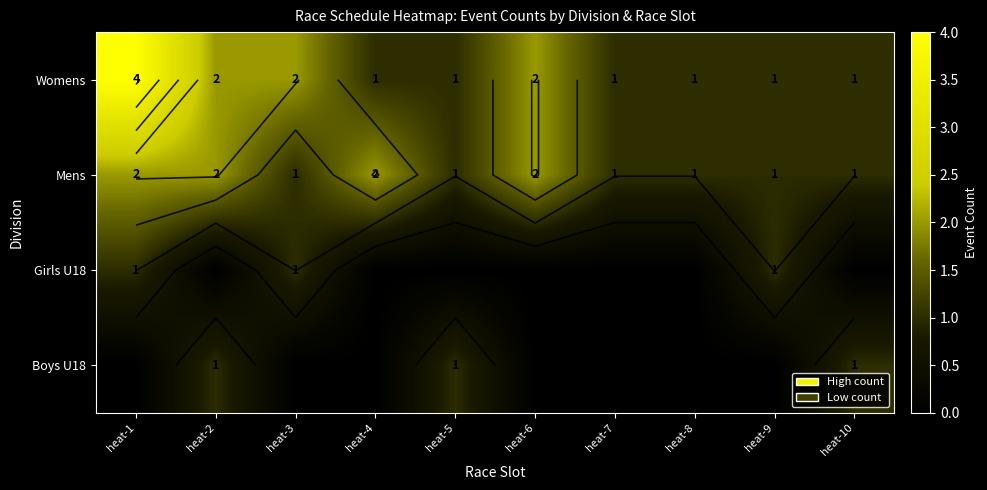

Which category has the lowest value in the Girls U18 series?

heat-2